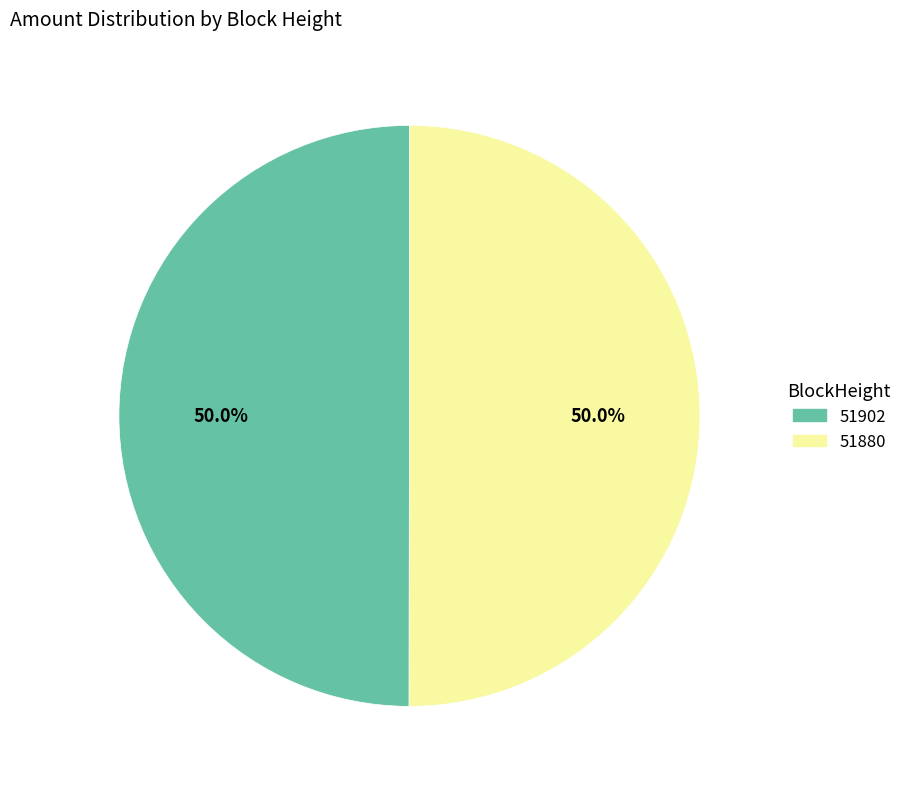

What is the ratio of the value at 51902 to the value at 51880?

1.0